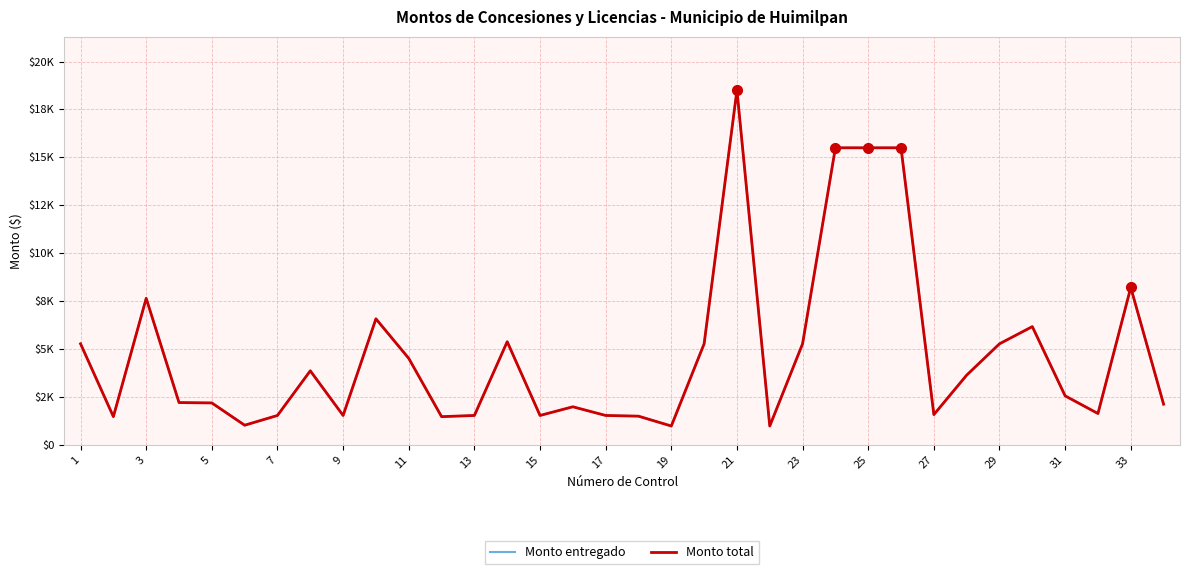

Where does the Monto entregado series first go above 2562?

1